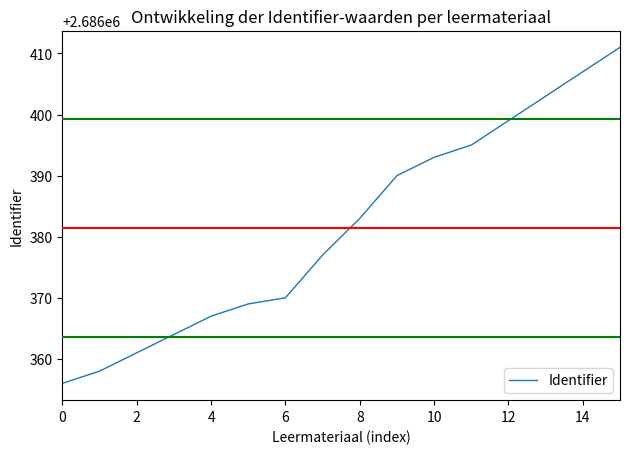

What is the difference between the maximum and minimum values?

55